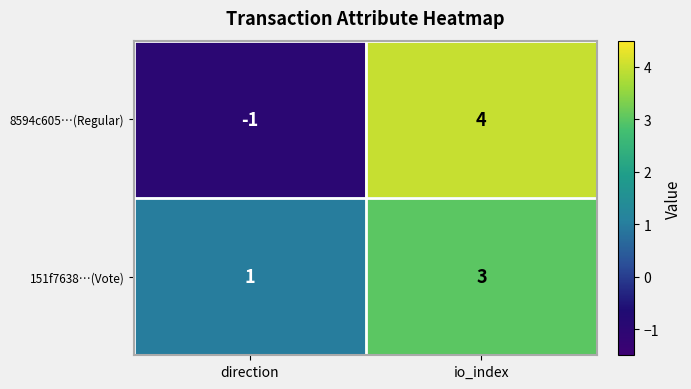

Where is 8594c605…(Regular) nearest to the value 1?

direction